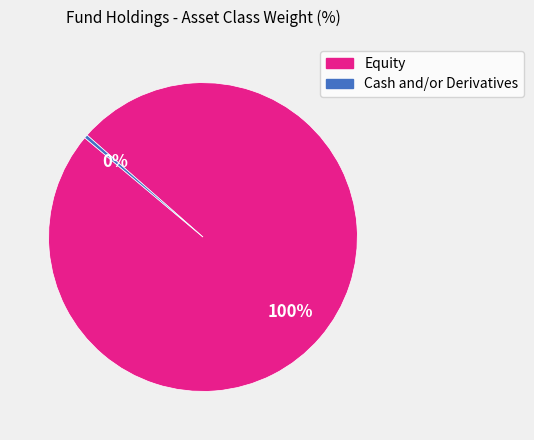

True or false: Cash and/or Derivatives accounts for 0% of the total.

True